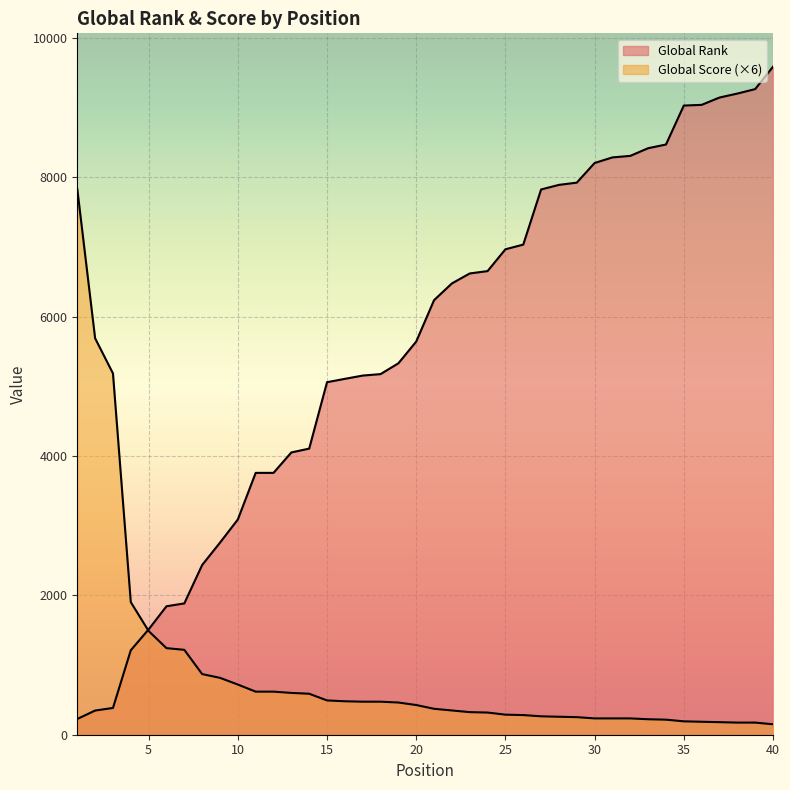

True or false: Global Rank and Global Score cross at least once.

True